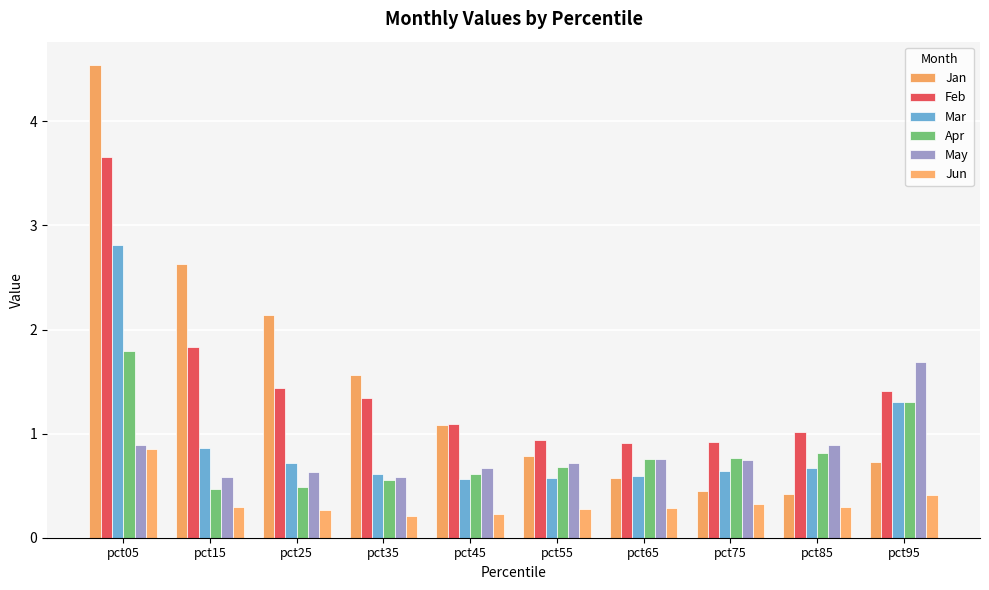

Which category has the highest value in the Jun series?

pct05